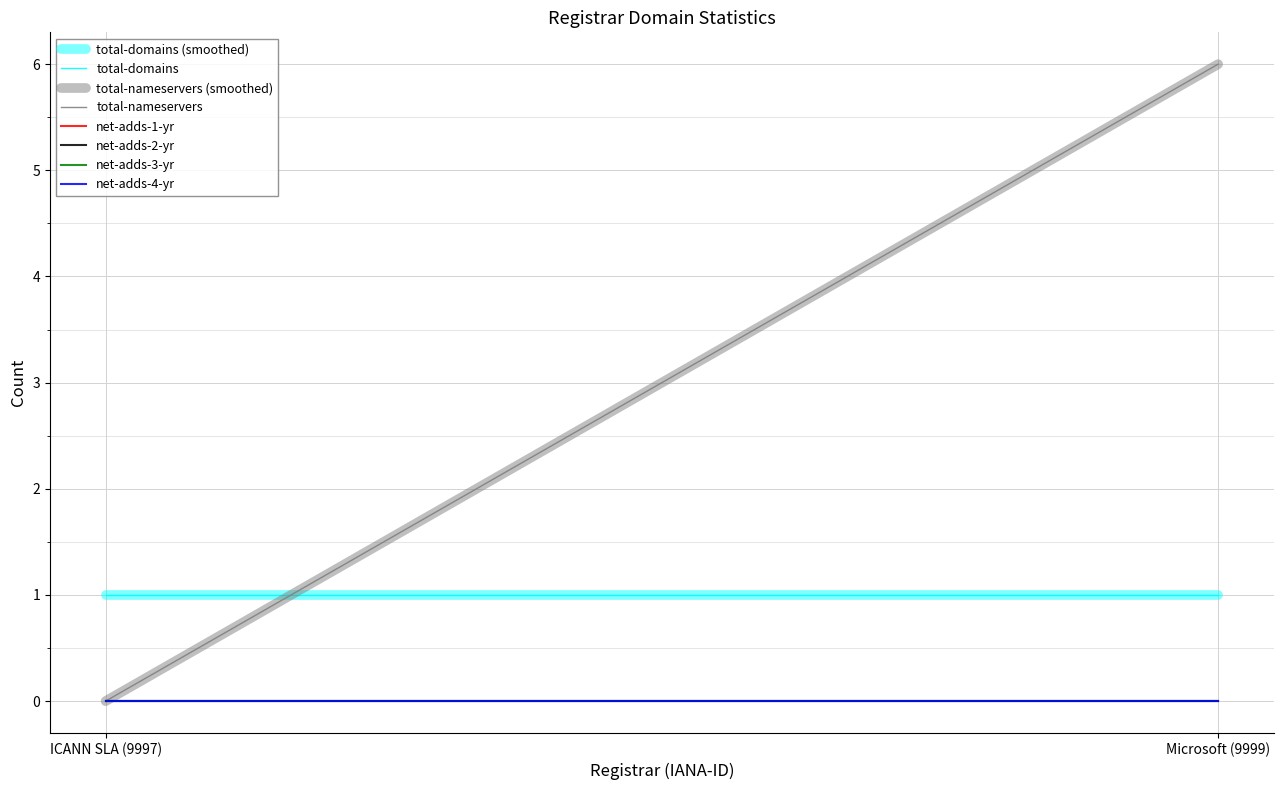

What is the total value across all series at Microsoft (9999)?

7